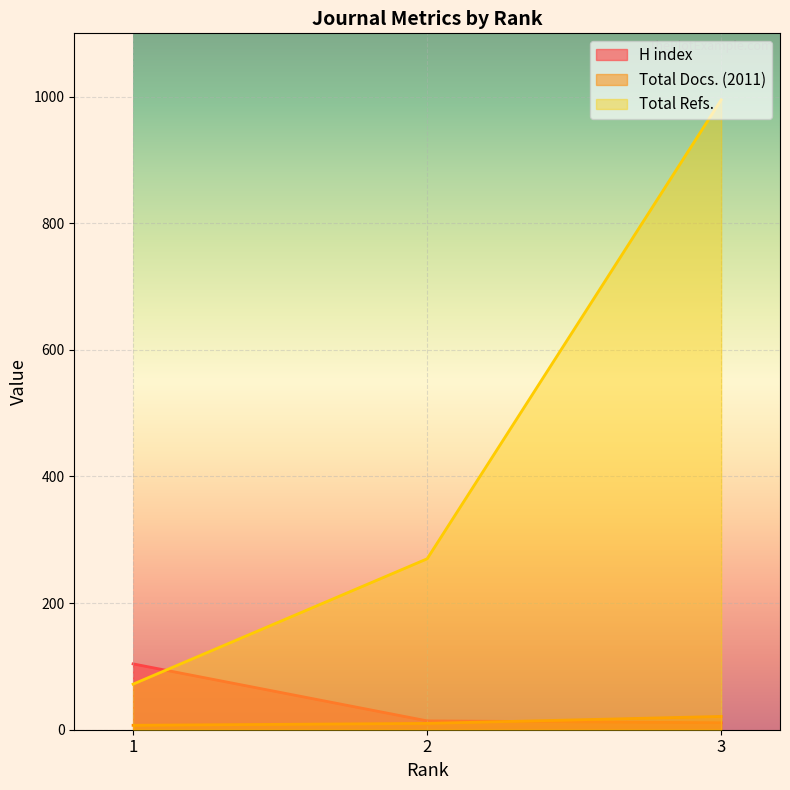

Reading right to left, extract all data points from this chart.

H index: 3=11	2=14	1=104
Total Docs. (2011): 3=21	2=10	1=7
Total Refs.: 3=995	2=270	1=72